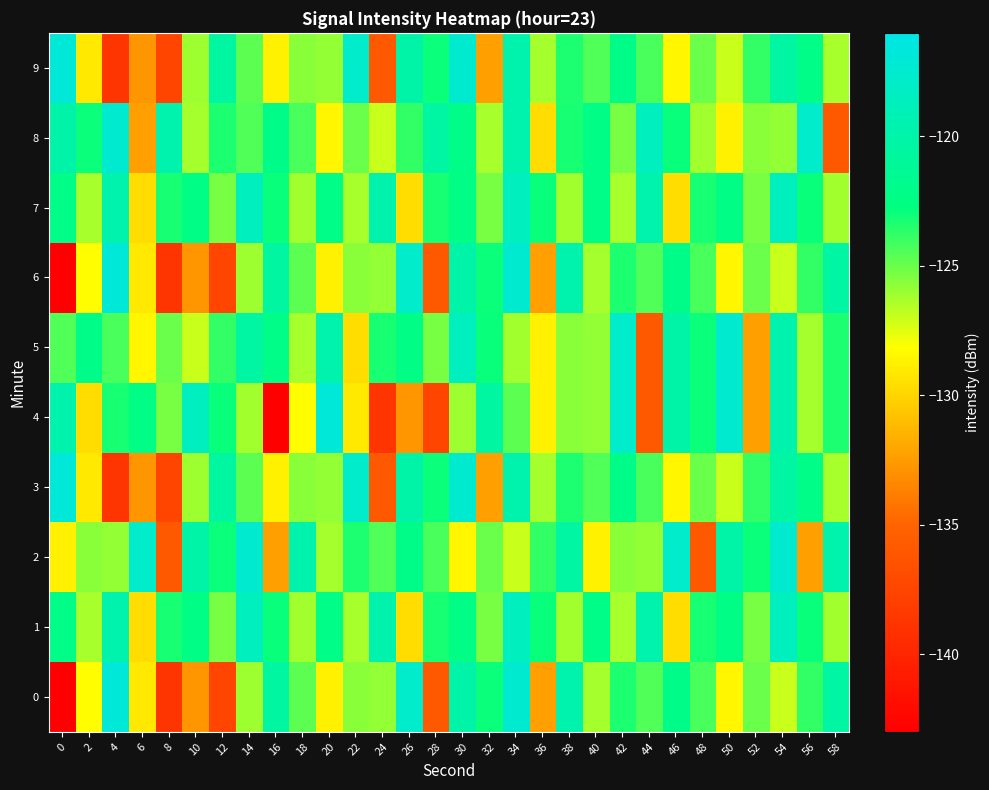

What is the difference between the highest and lowest values at 46?

11.8